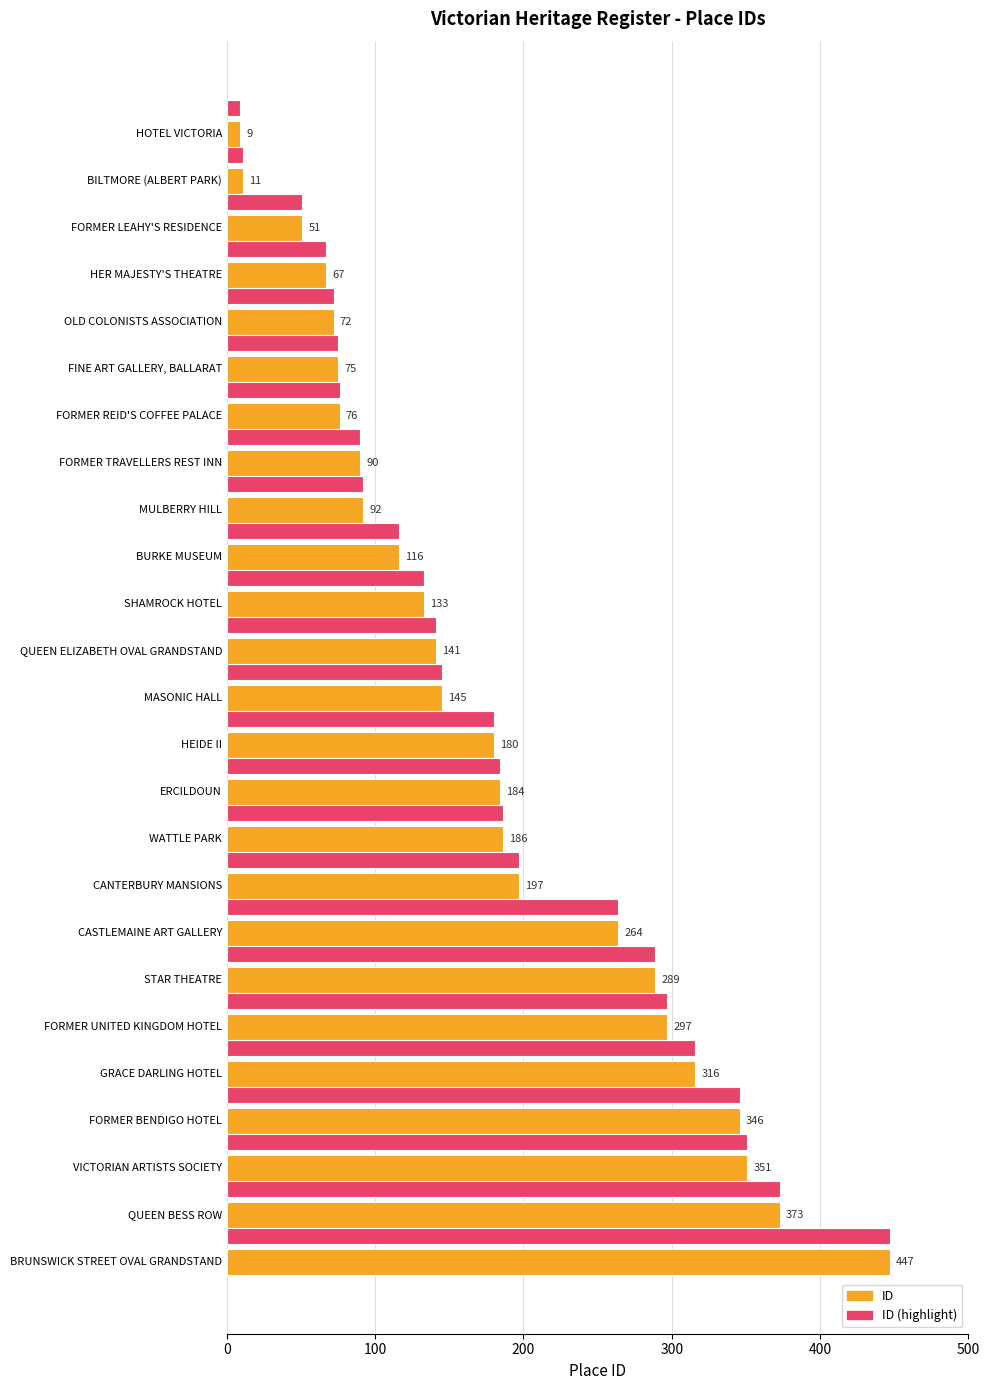

What is the difference between the maximum and minimum values in the ID (highlight) series?

438